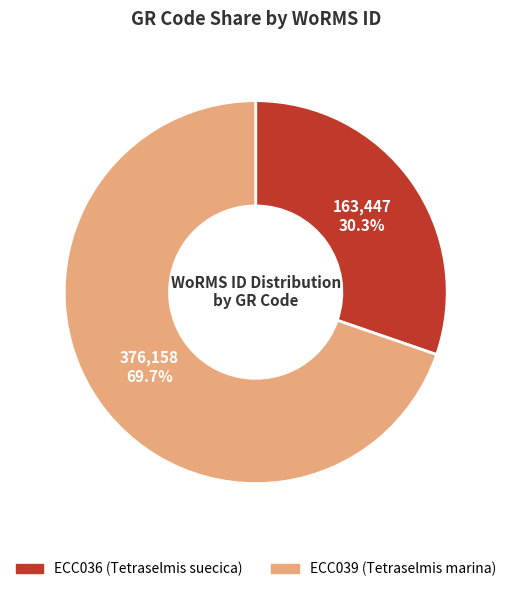

To the nearest percent, what is the combined percentage of ECC039 and ECC036?

100%